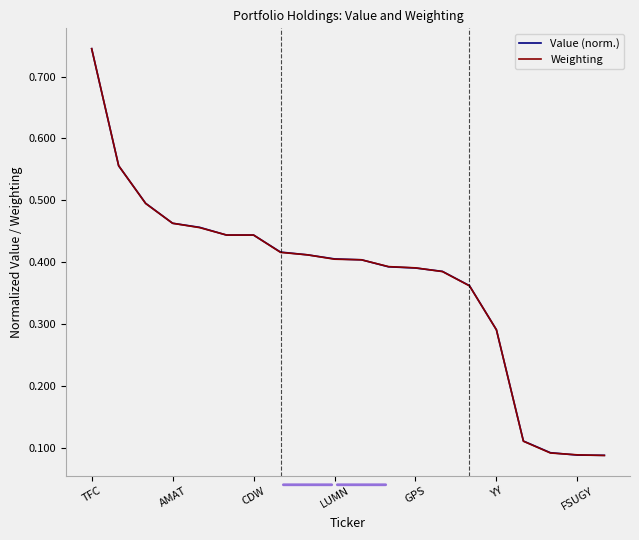

What are all the series names shown in the legend?

Value (norm.), Weighting